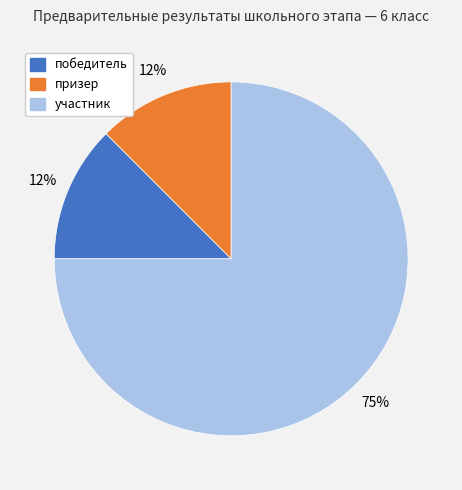

Do участник and призер together represent more than half of the pie?

Yes